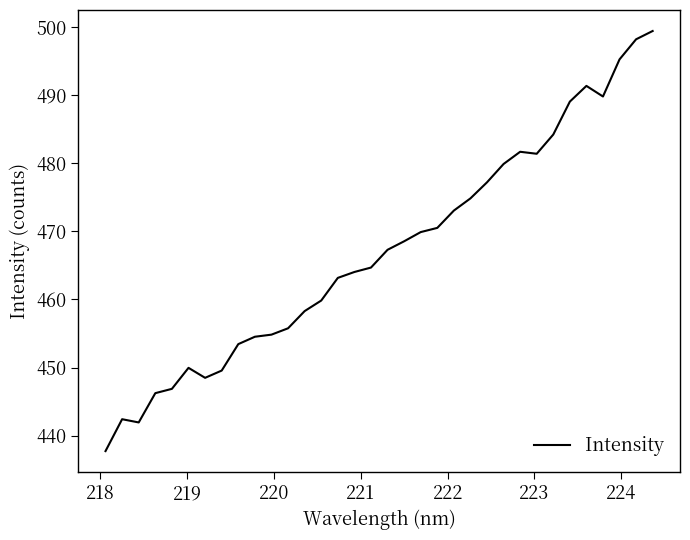

What is the difference between the maximum and minimum values?

61.7